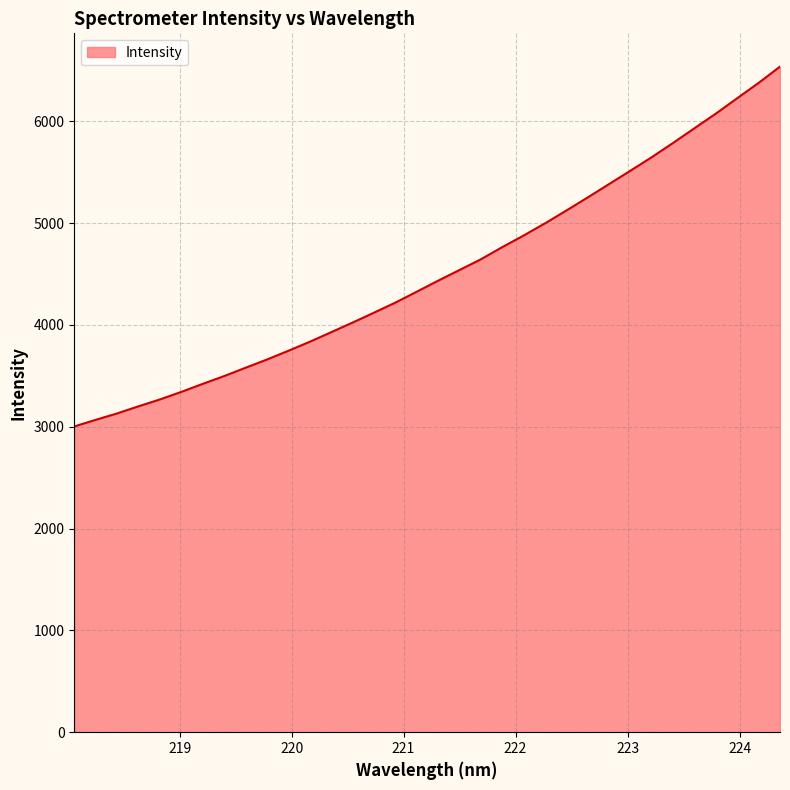

What is the difference between the maximum and minimum values?

3533.7